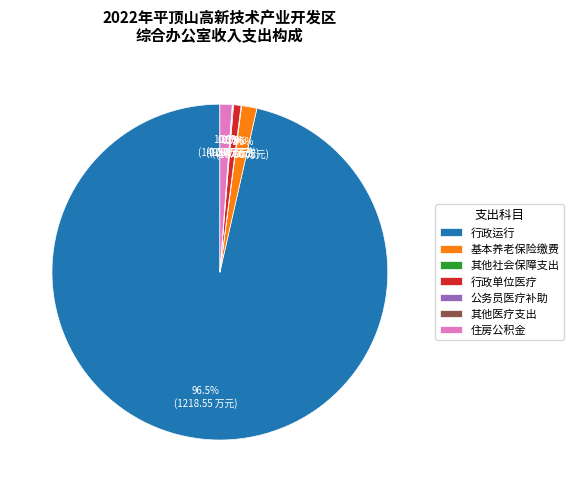

To the nearest percent, what is the difference between the largest and smallest slice percentages?

96%